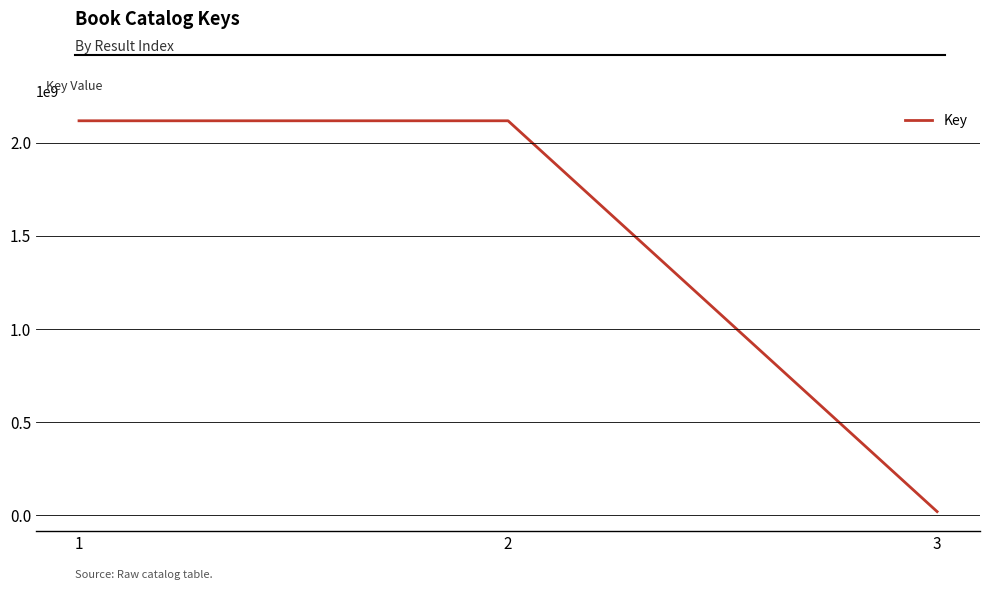

What is the difference between the maximum and minimum values?

2098102428